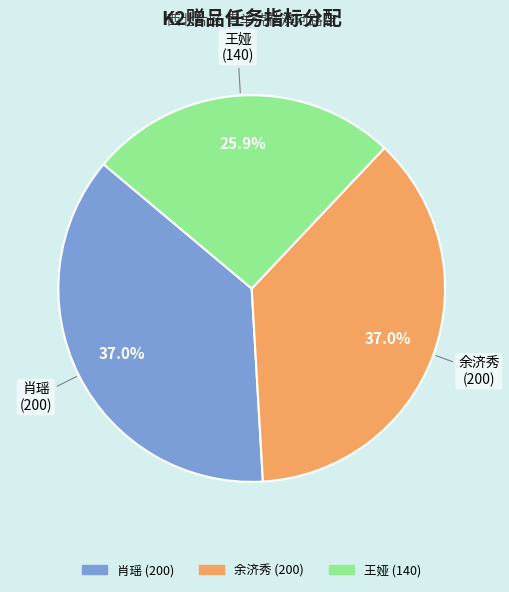

Approximately how many times larger is the value at 王娅 compared to 肖瑶?

0.7